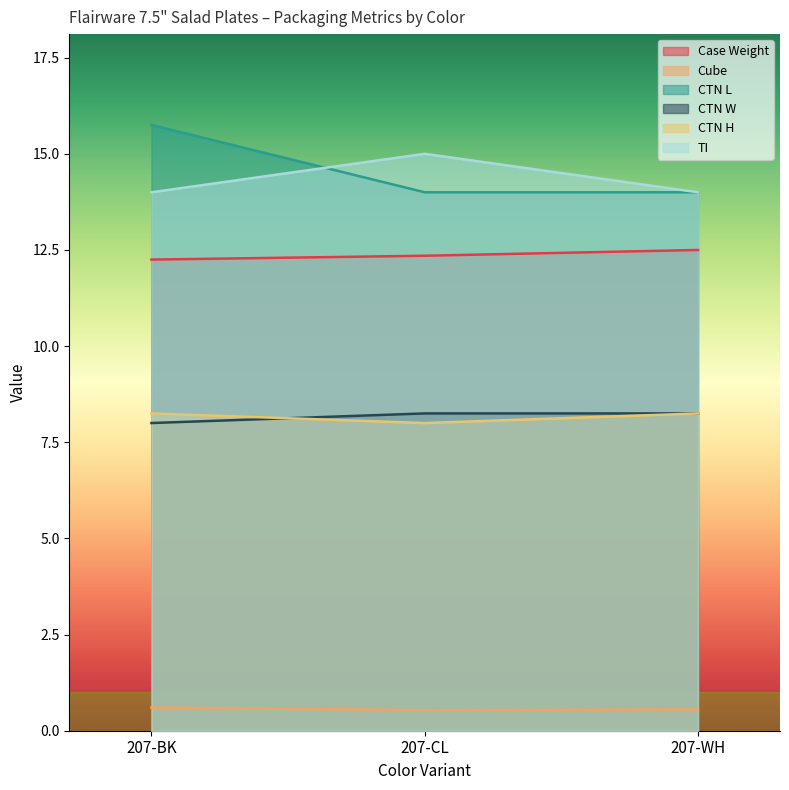

Reading right to left, what are all the values shown in this chart?

Case Weight: 207-WH=12.5	207-CL=12.3	207-BK=12.2
Cube: 207-WH=0.6	207-CL=0.5	207-BK=0.6
CTN L: 207-WH=14.0	207-CL=14.0	207-BK=15.8
CTN W: 207-WH=8.2	207-CL=8.2	207-BK=8.0
CTN H: 207-WH=8.2	207-CL=8.0	207-BK=8.2
TI: 207-WH=14.0	207-CL=15.0	207-BK=14.0